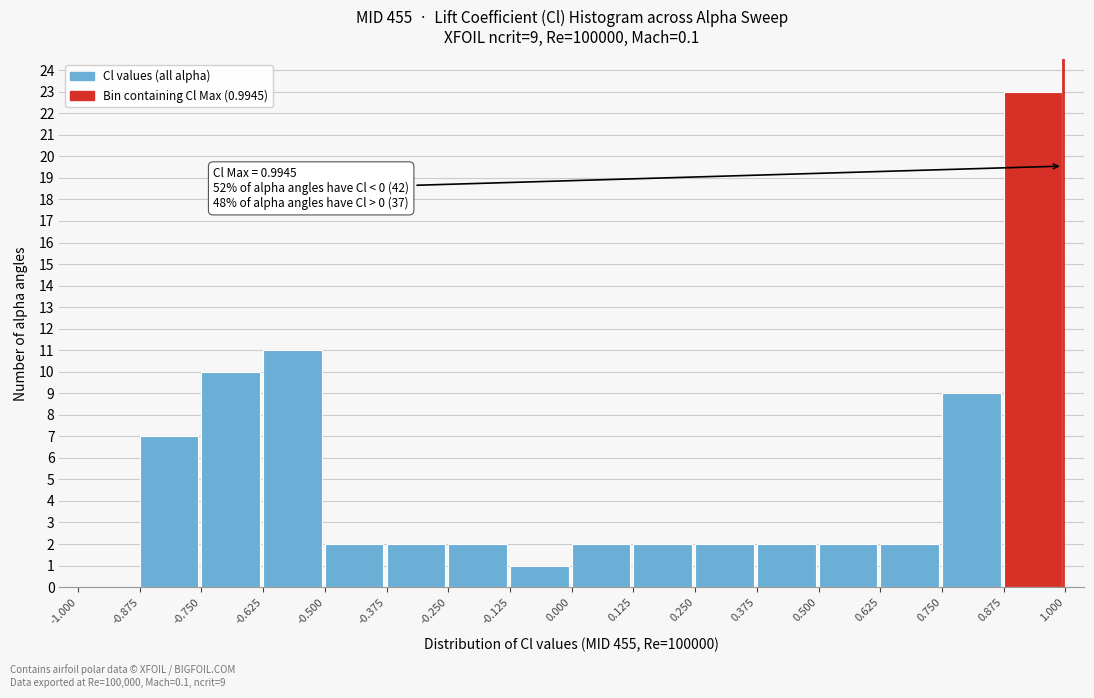

Over which range of the x-axis is the bar tallest?

0.875 to 1.000